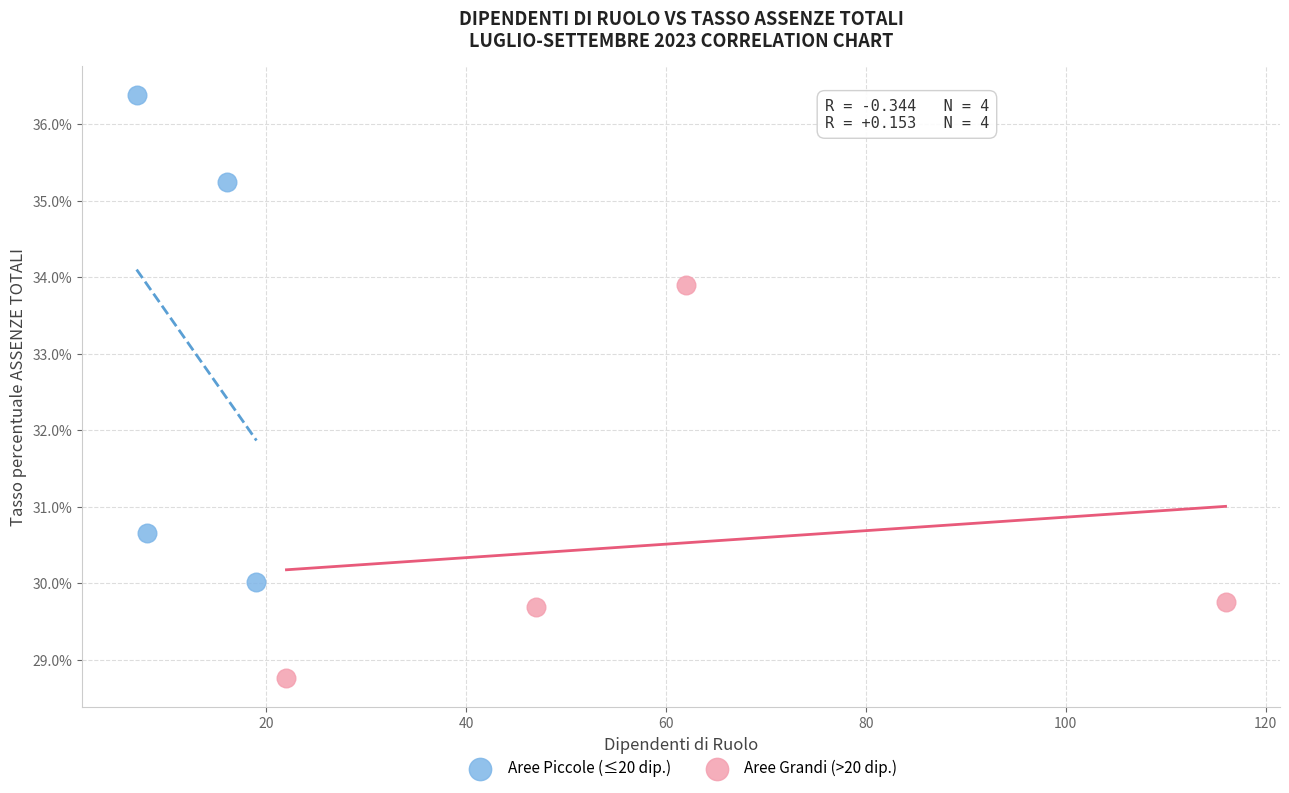

Which series reaches the maximum Y coordinate?

Aree Piccole (≤20 dip.)